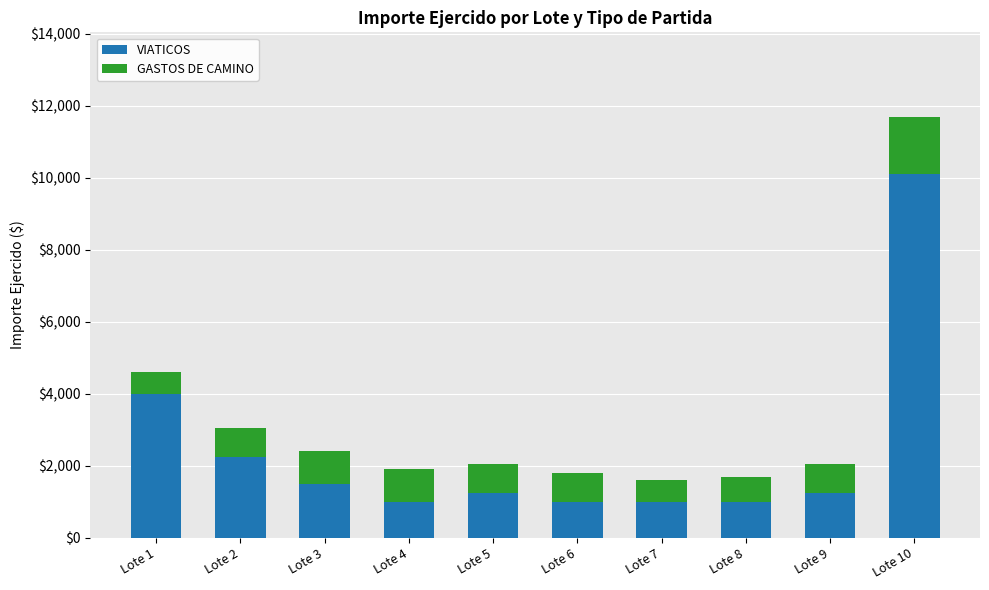

At which category is the sum across all series the highest?

Lote 10